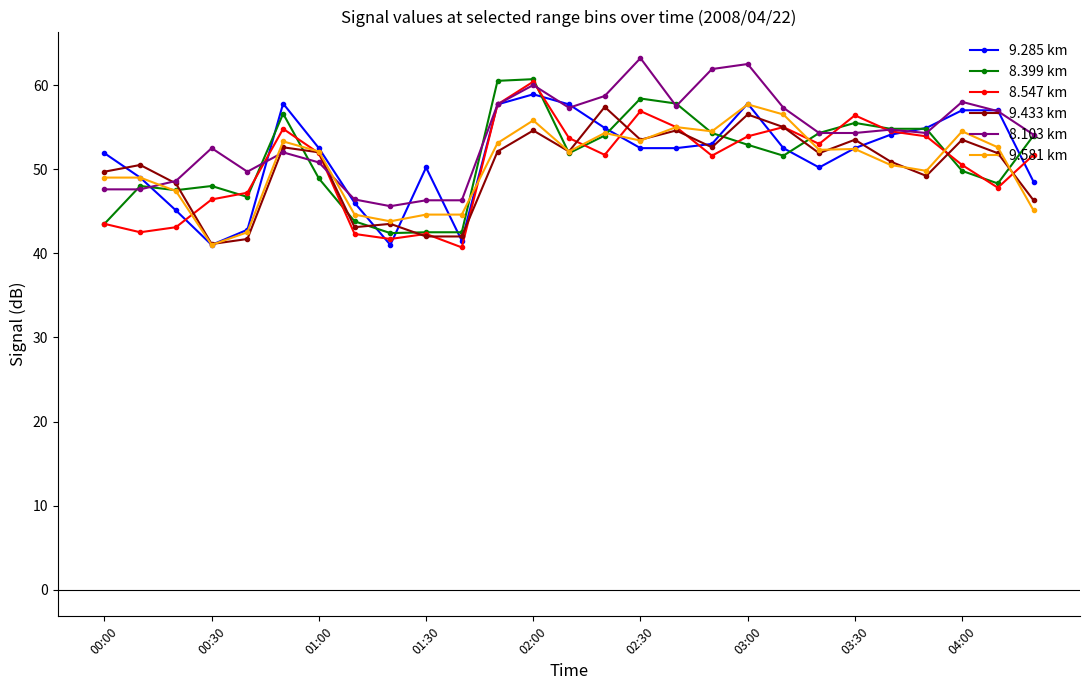

What are all the series names shown in the legend?

9.285 km, 8.399 km, 8.547 km, 9.433 km, 8.103 km, 9.581 km